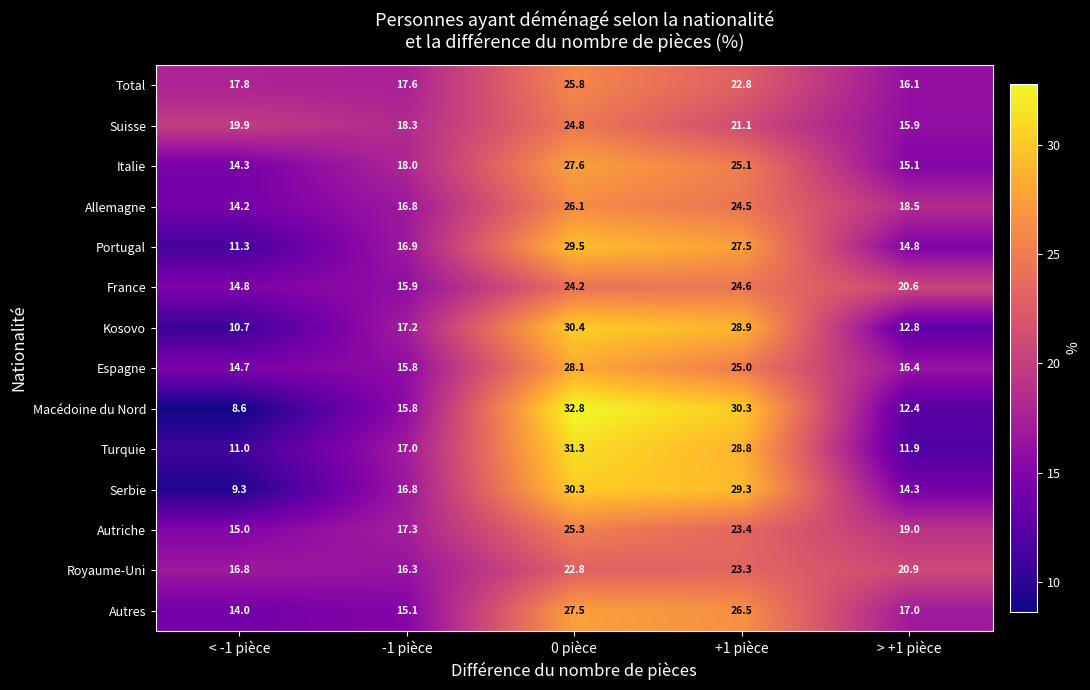

What is the sum of all Turquie values?

100.0